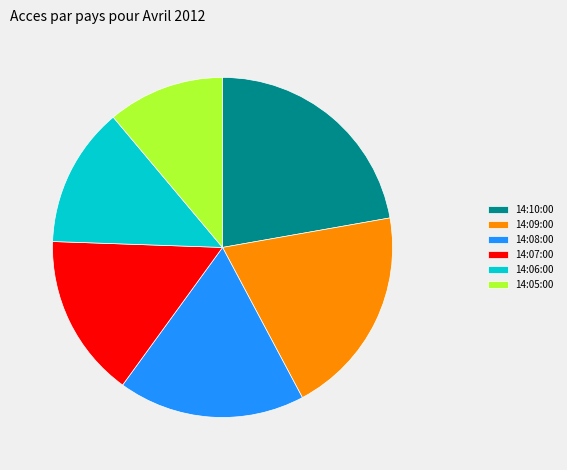

True or false: 14:06:00 accounts for 13% of the total.

True